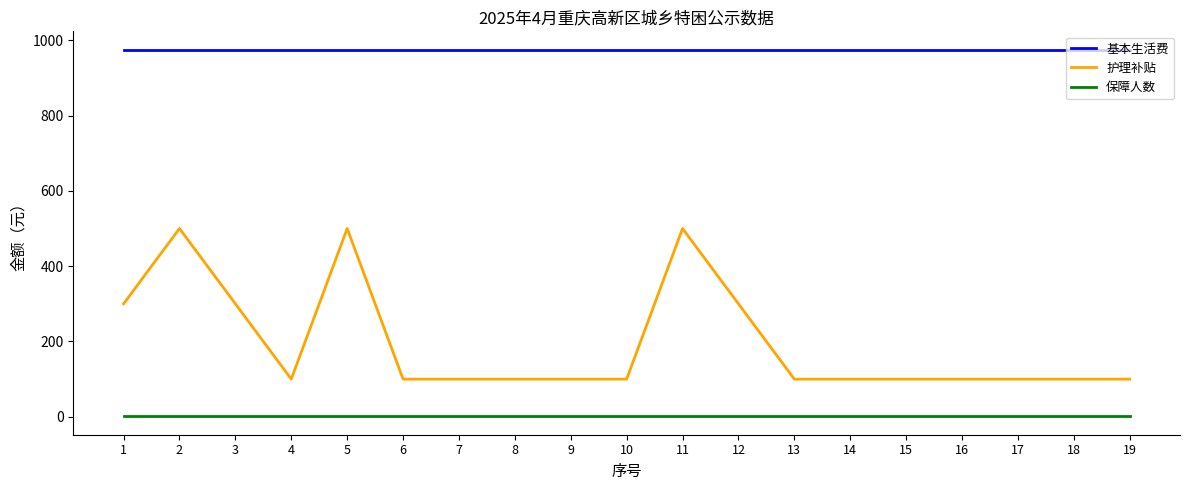

Reading left to right, transcribe all the data shown in this chart.

基本生活费: 1=975	2=975	3=975	4=975	5=975	6=975	7=975	8=975	9=975	10=975	11=975	12=975	13=975	14=975	15=975	16=975	17=975	18=975	19=975
护理补贴: 1=300	2=500	3=300	4=100	5=500	6=100	7=100	8=100	9=100	10=100	11=500	12=300	13=100	14=100	15=100	16=100	17=100	18=100	19=100
保障人数: 1=1	2=1	3=1	4=1	5=1	6=1	7=1	8=1	9=1	10=1	11=1	12=1	13=1	14=1	15=1	16=1	17=1	18=1	19=1